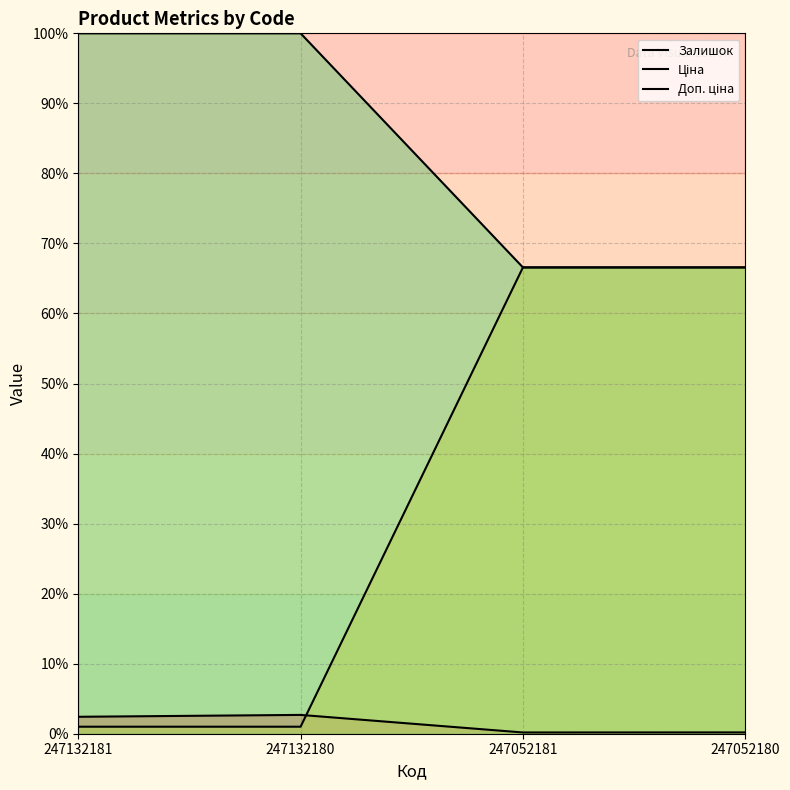

True or false: Ціна and Доп. ціна cross at least once.

False